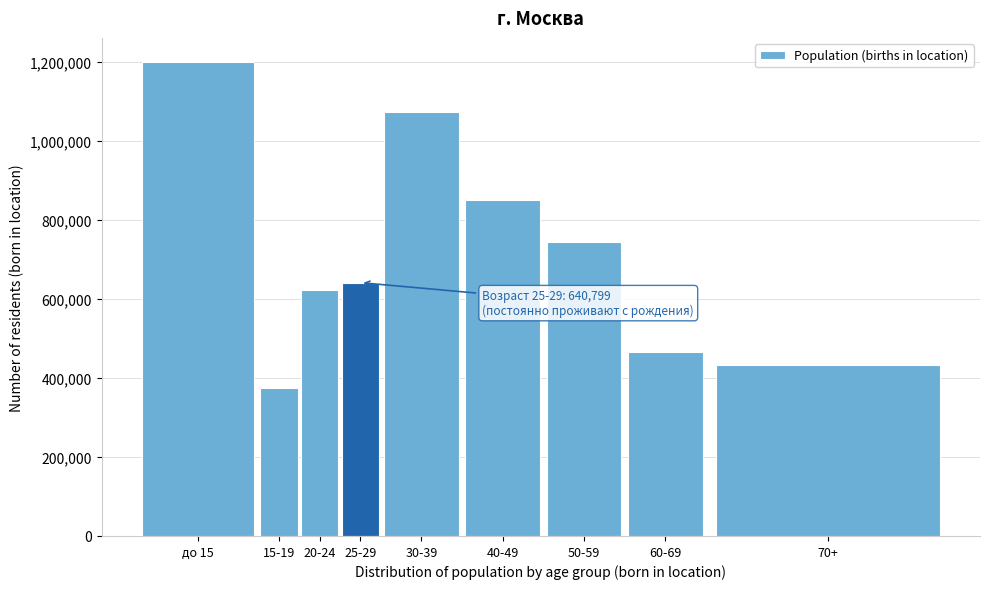

Reading left to right, what are all the values shown in this chart?

до 15=1199915	15-19=373376	20-24=622965	25-29=640799	30-39=1073145	40-49=850584	50-59=743870	60-69=464132	70+=433574